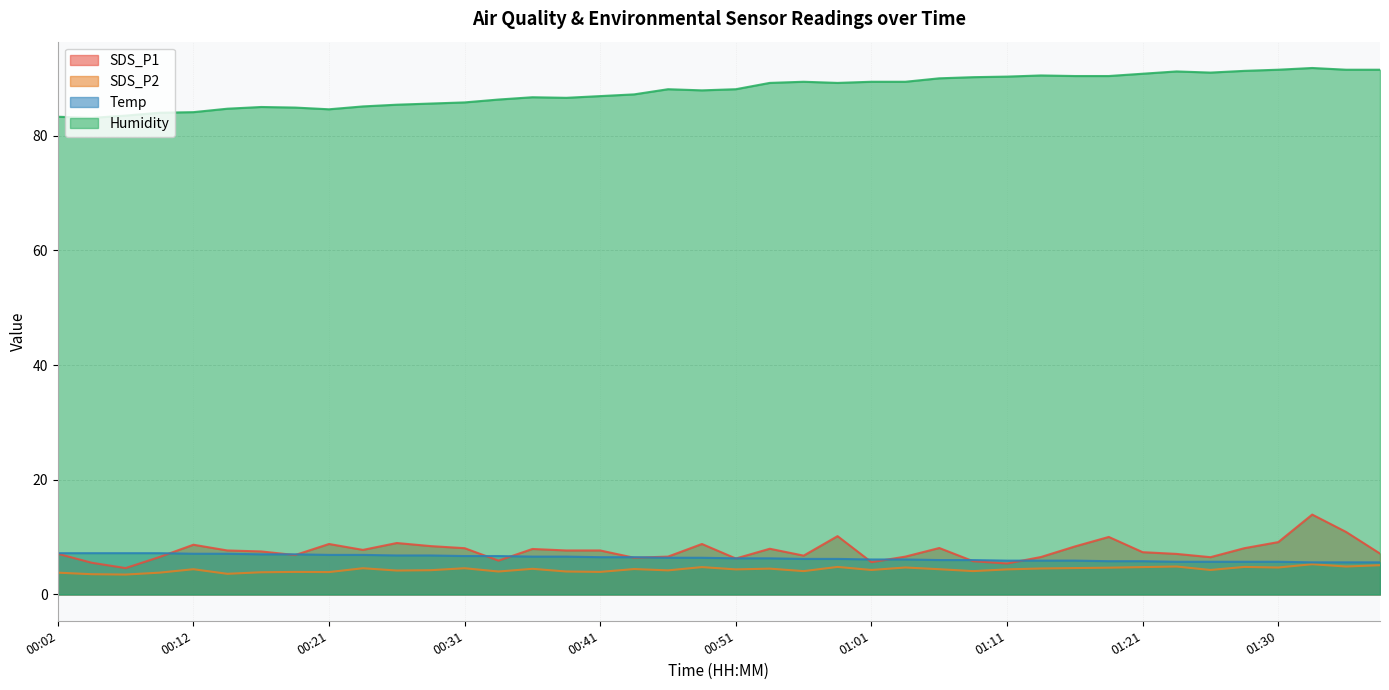

What is the total value across all series at 01:23?

108.8